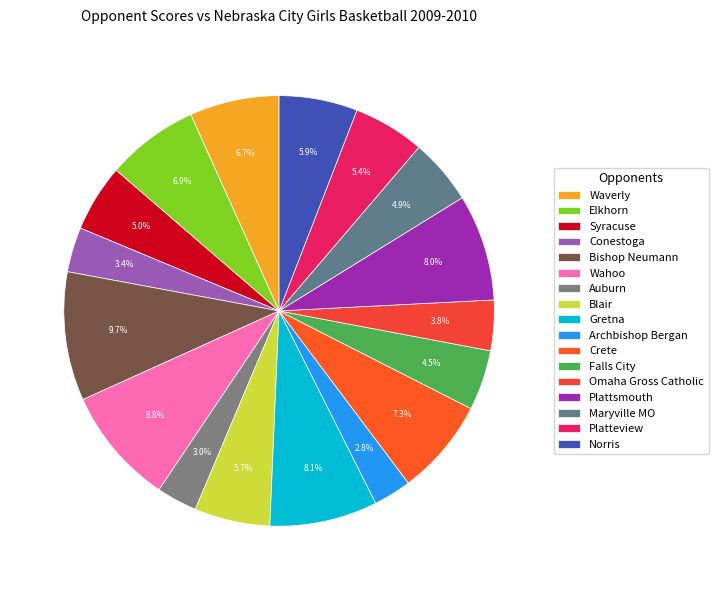

To the nearest percent, what is the difference between the Elkhorn and Archbishop Bergan slice percentages?

4%